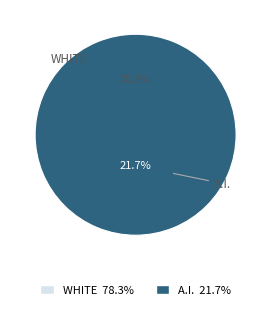

What is the majority slice?

152149